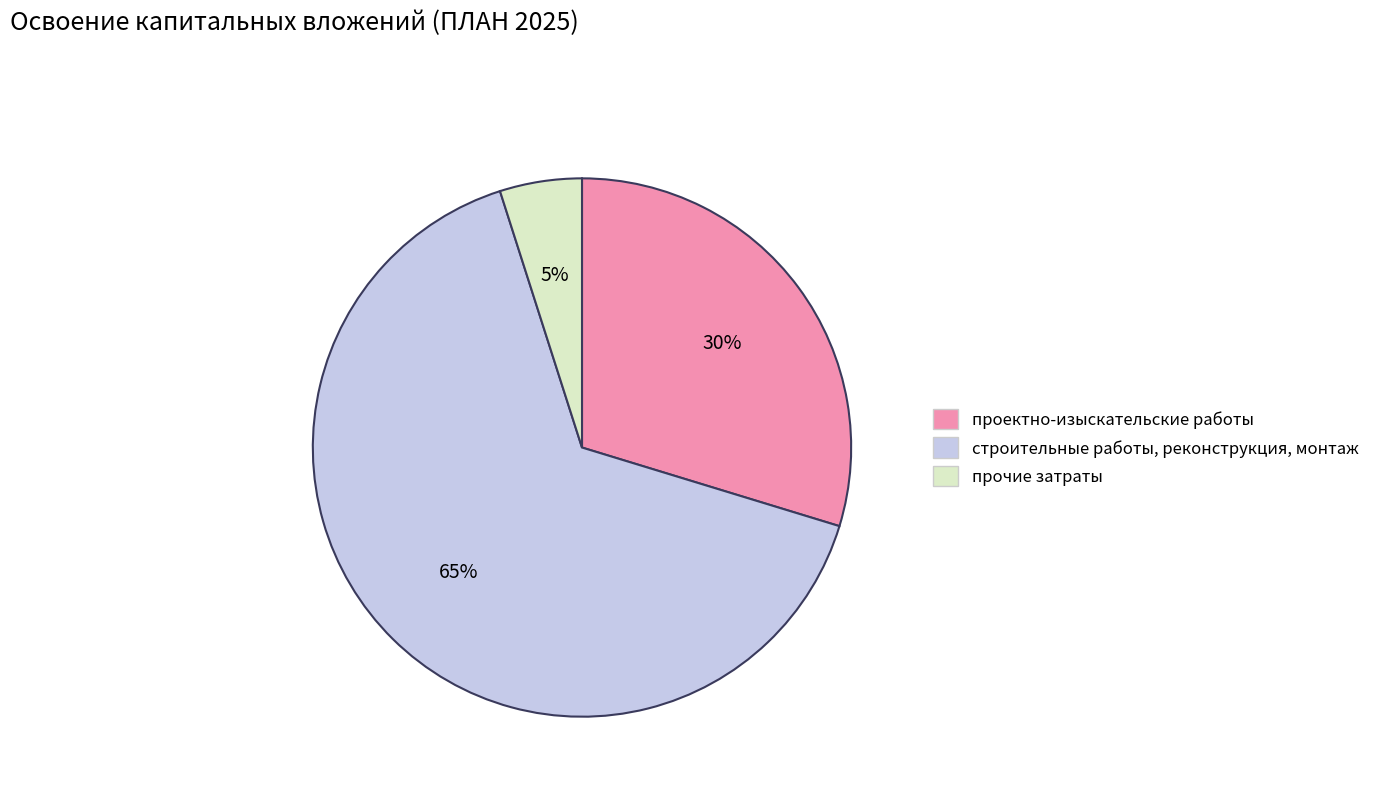

Count the number of slices in the pie.

3